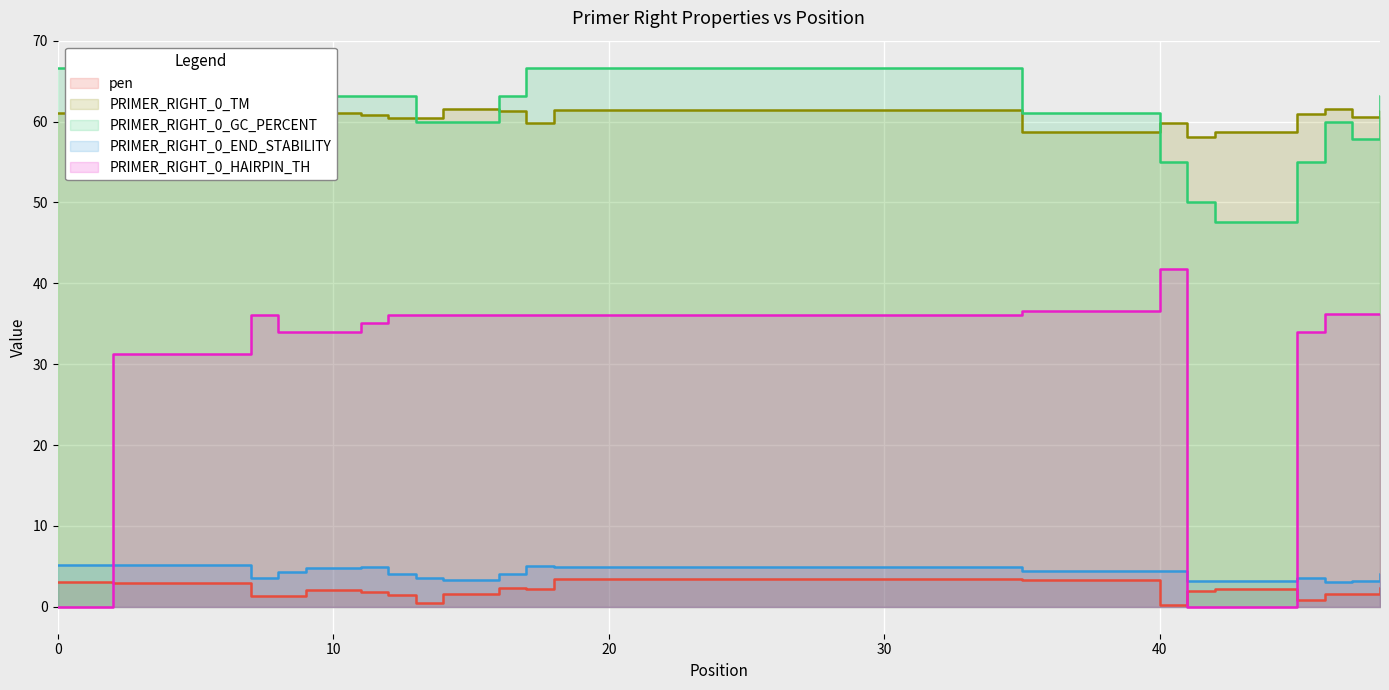

Rank the categories by PRIMER_RIGHT_0_TM value from lowest to highest.

41, 35, 42, 2, 40, 17, 8, 12, 13, 47, 11, 45, 0, 9, 7, 48, 16, 18, 46, 14